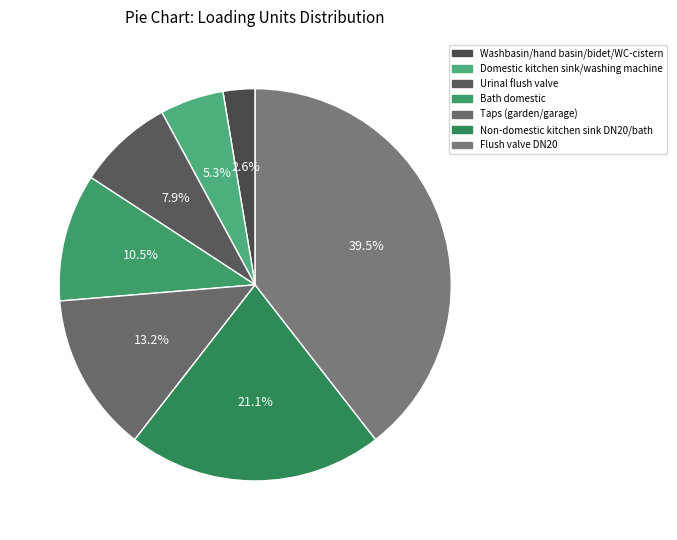

Does Non-domestic kitchen sink DN20/bath account for over 50% of the chart?

No